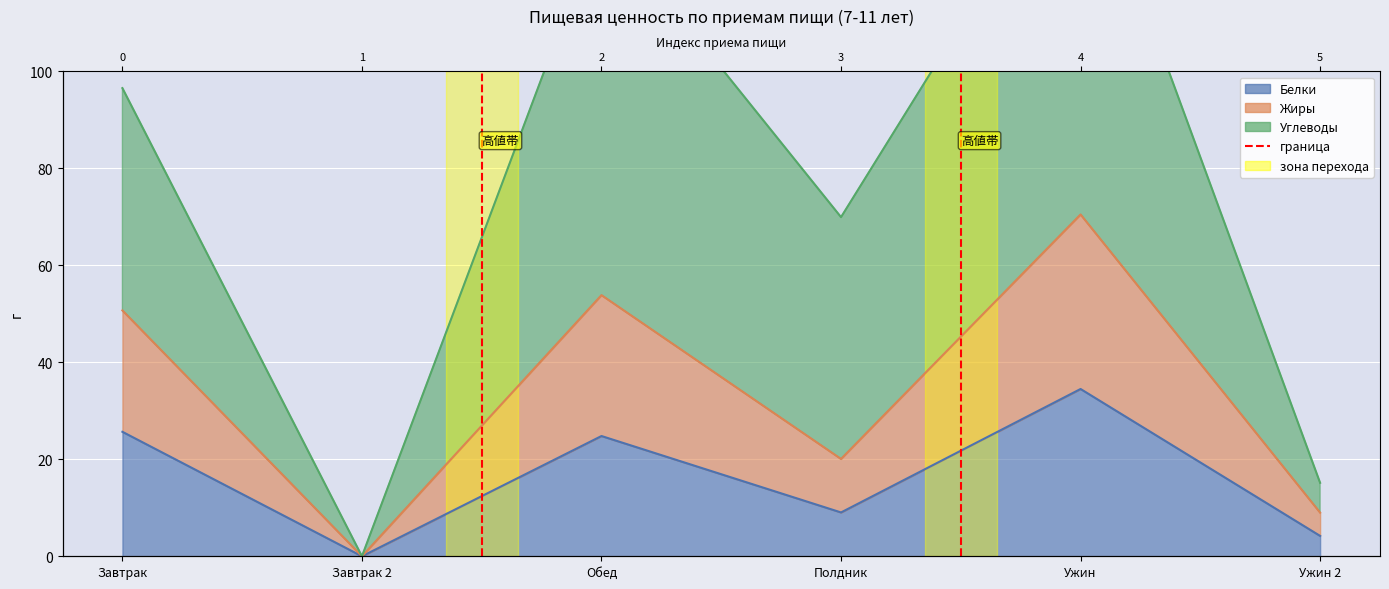

Which series has the largest range (max minus min)?

Углеводы